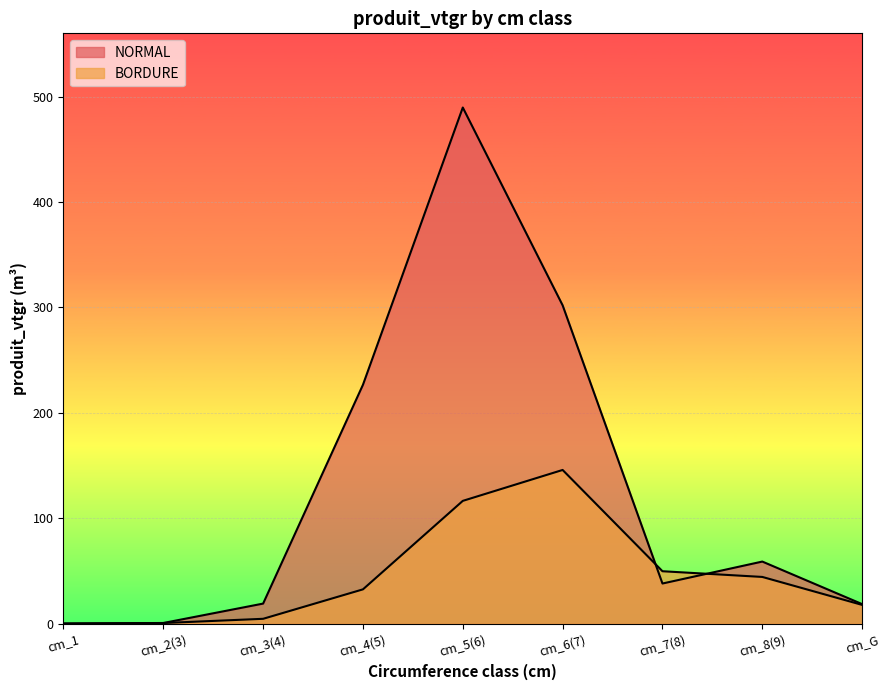

Which label corresponds to the largest value in the chart?

cm_5(6)